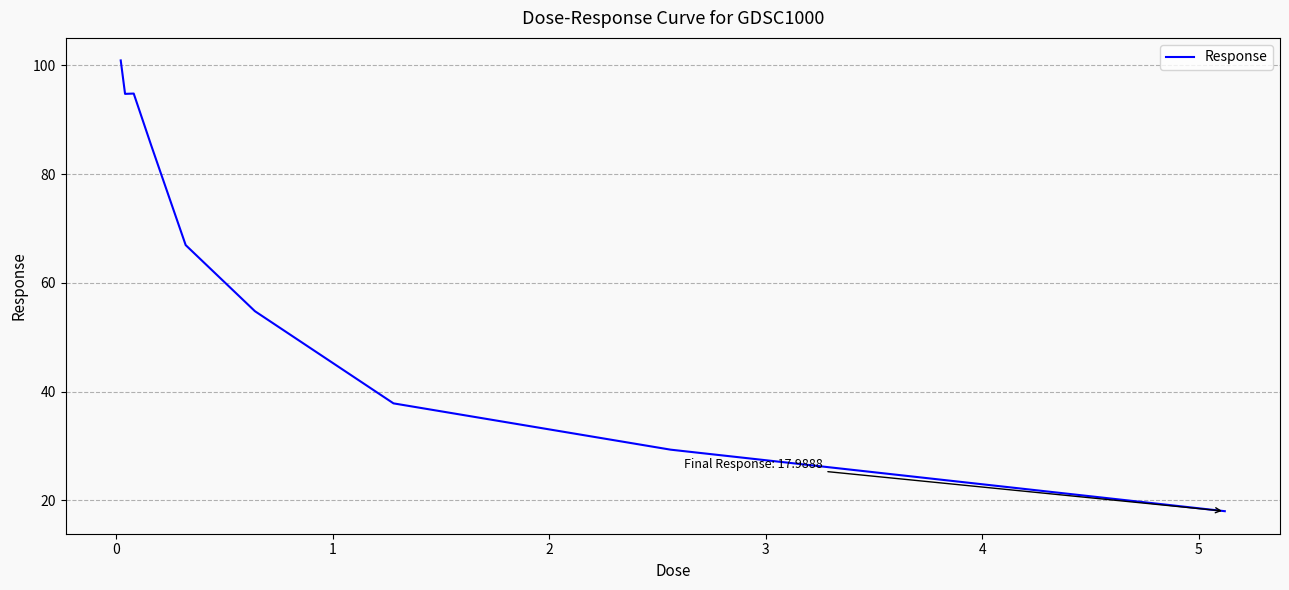

Reading left to right, extract all data points from this chart.

100.9	94.8	94.8	85.4	67.0	54.8	37.8	29.3	18.0